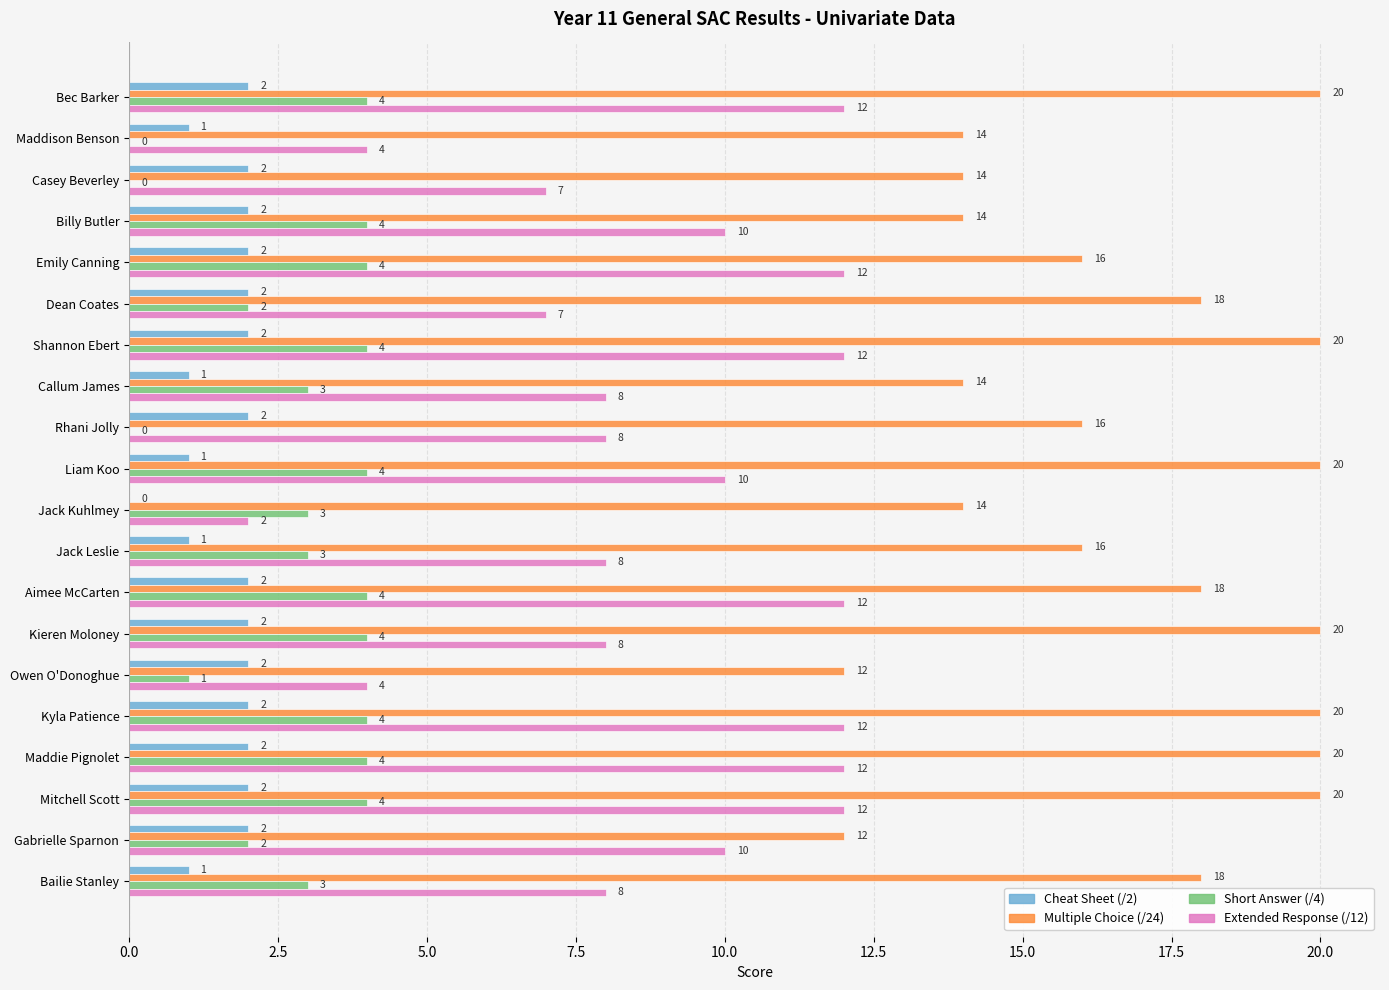

Which series changed the most between Maddison Benson and Rhani Jolly?

Extended Response (/12)